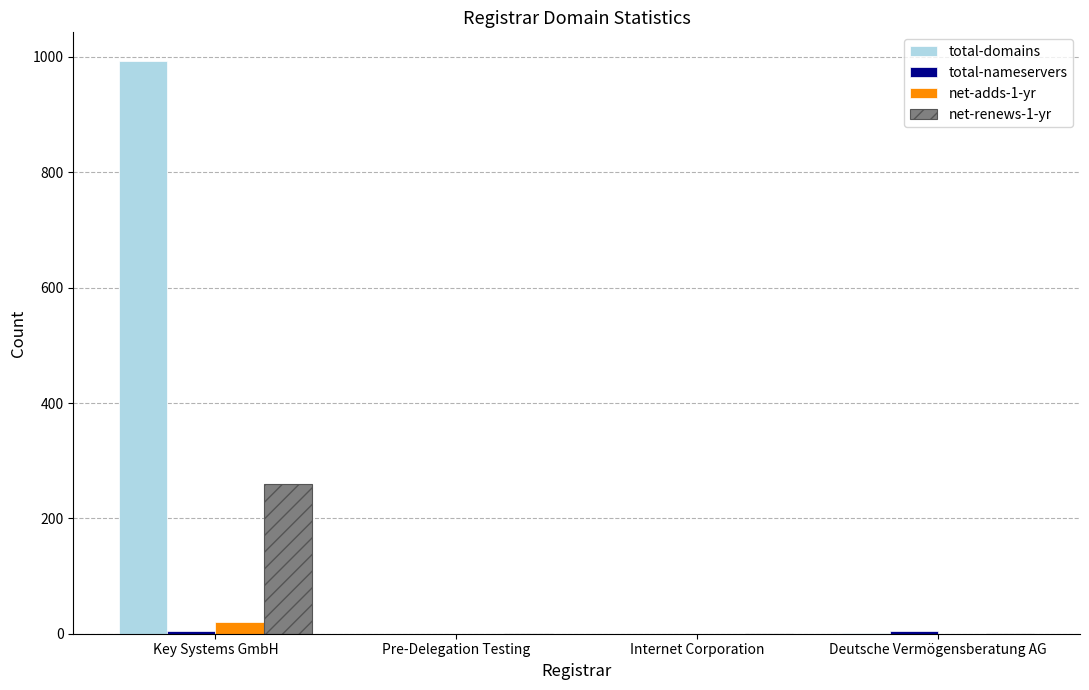

Which series has the largest total across all categories?

total-domains